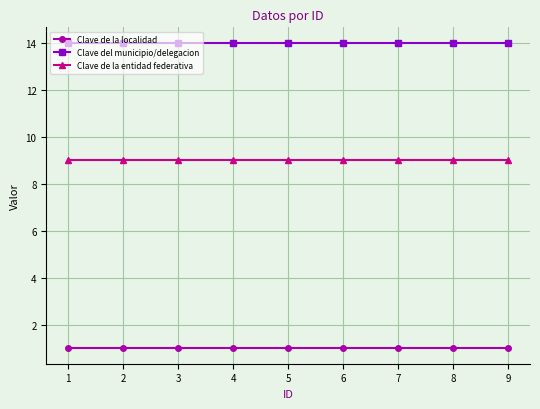

What is the spread (max minus min) of values at 3?

13